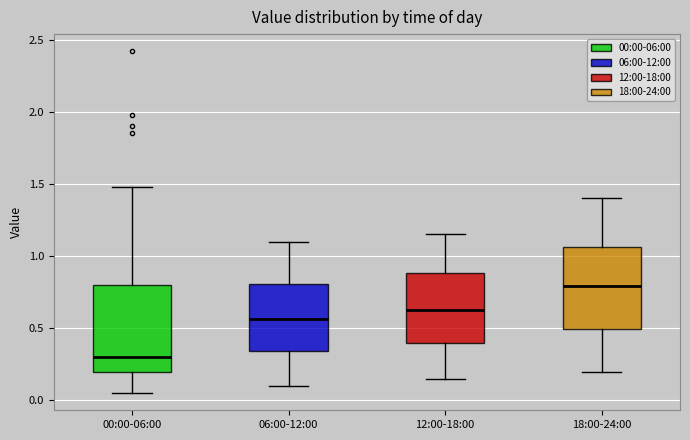

Where does the median line of the box for 00:00-06:00 sit on the y-axis? The values are not printed on the chart, so give them approximately, as read against the axis.

0.30